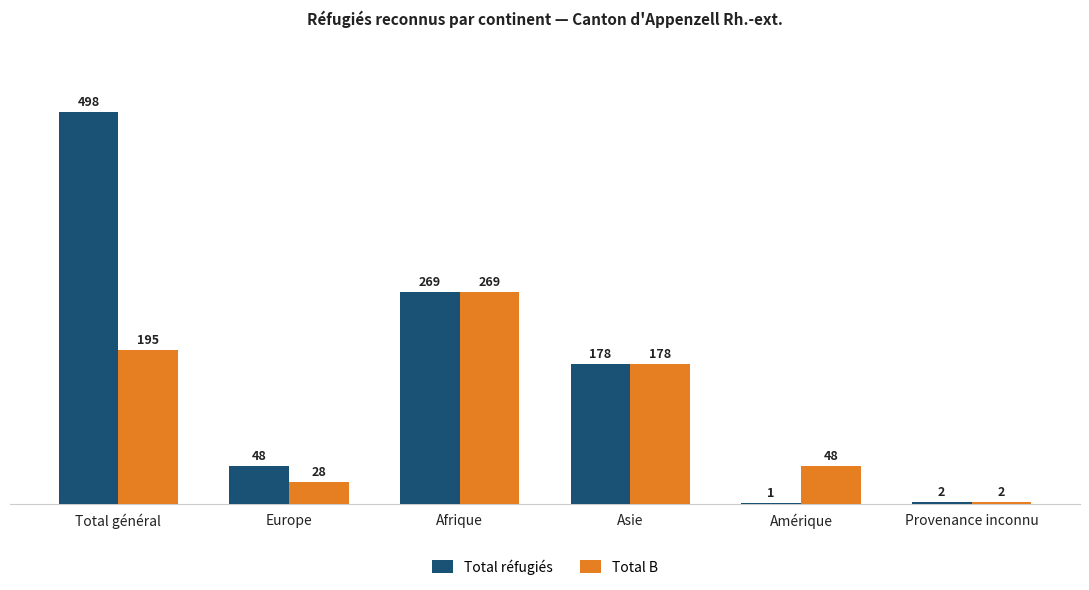

How many categories are shown in the chart?

6